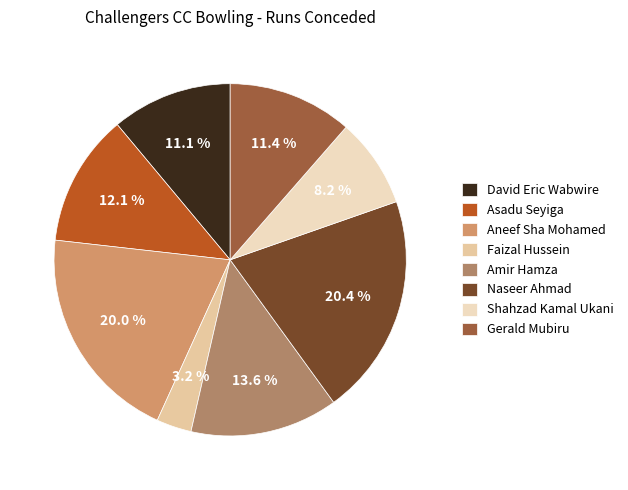

What is the total percentage of Gerald Mubiru and Amir Hamza?

25.0%